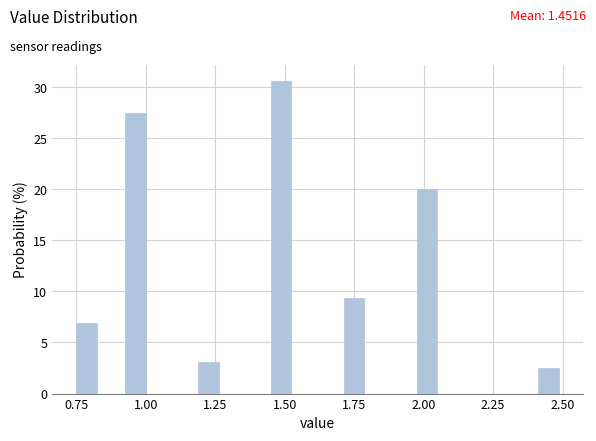

Around what value on the x-axis is the tallest bar? Give the approximate position of its centre, as read against the axis.

1.50